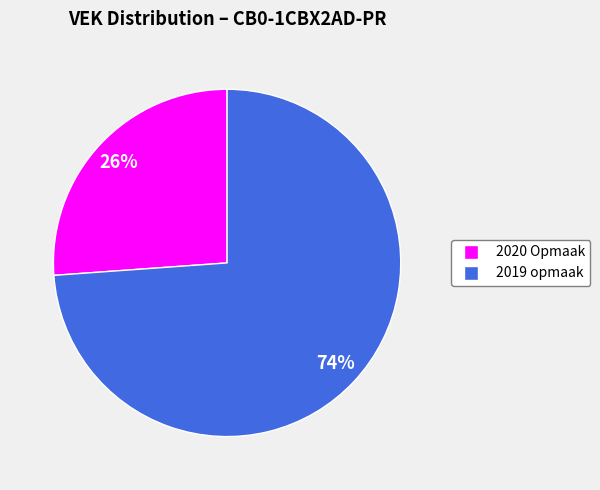

To the nearest percent, what is the average slice percentage?

50%